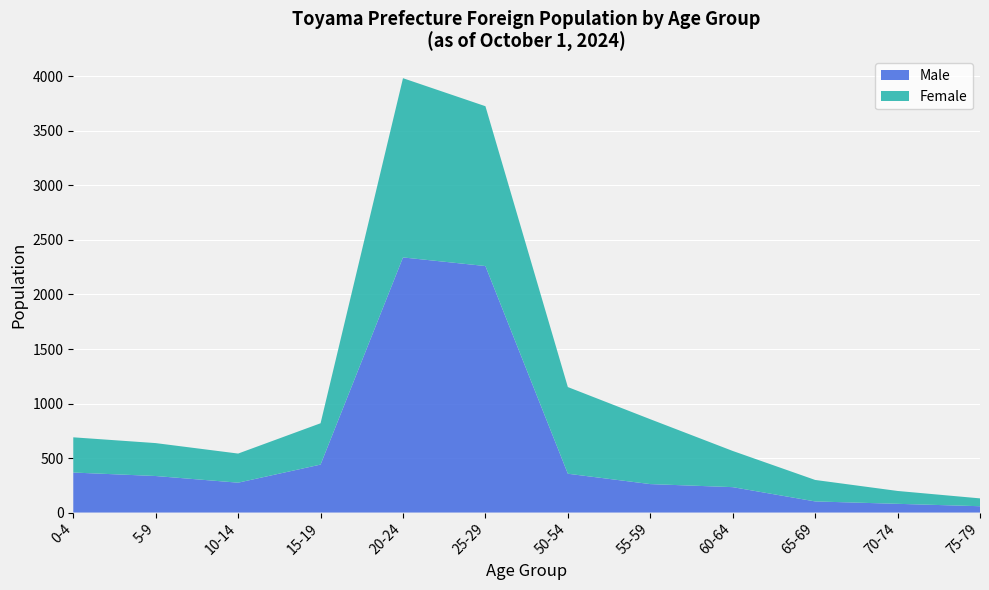

What is the highest value of the Male series?

2340